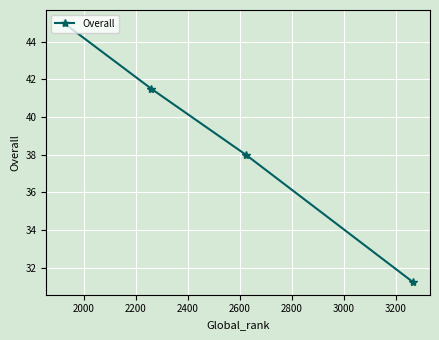

What is the average value?

38.9